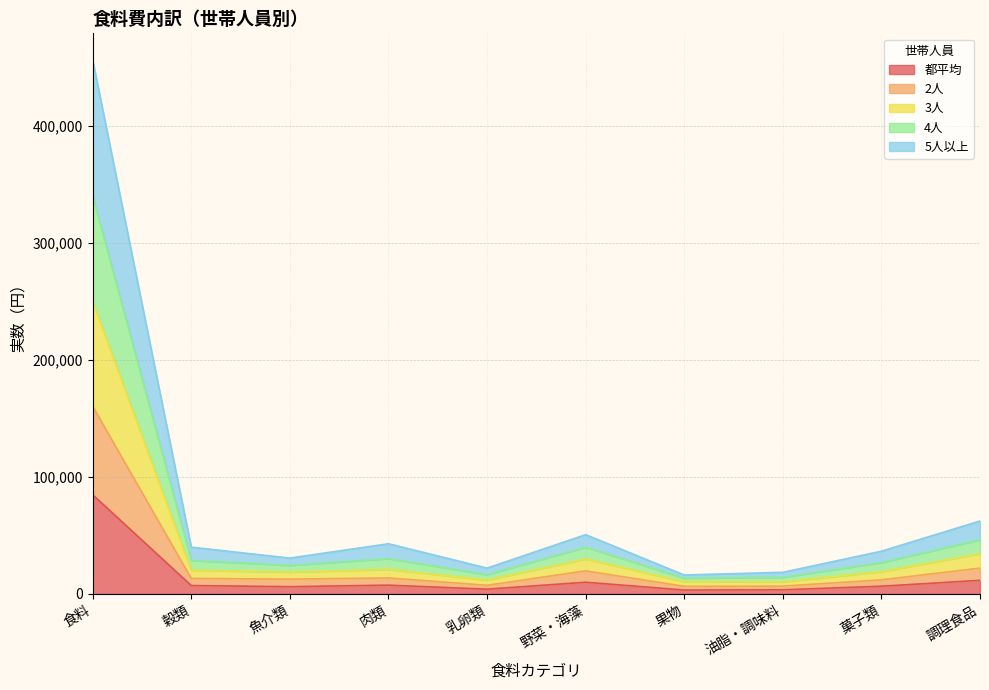

At which category is the sum across all series the highest?

食料